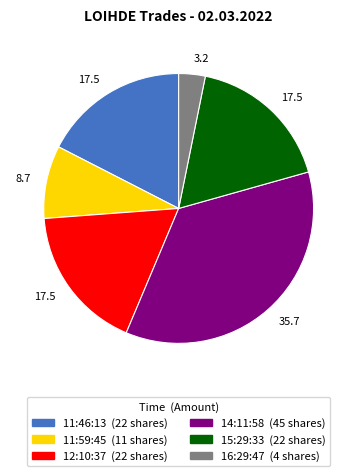

Does 16:29:47 represent more than half of the total?

No